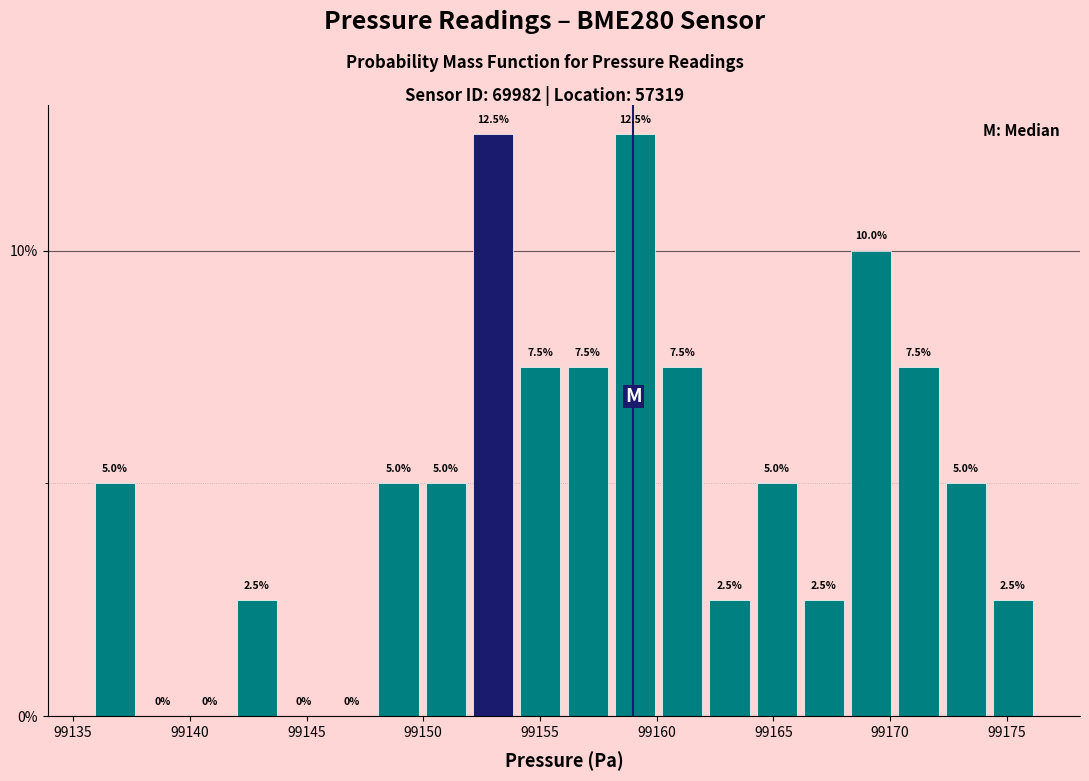

What is the height of the bar covering 99162.0 to 99164.0 on the x-axis? The bar edges are not printed on the chart, so give them approximately, as read against the axis.

2.5